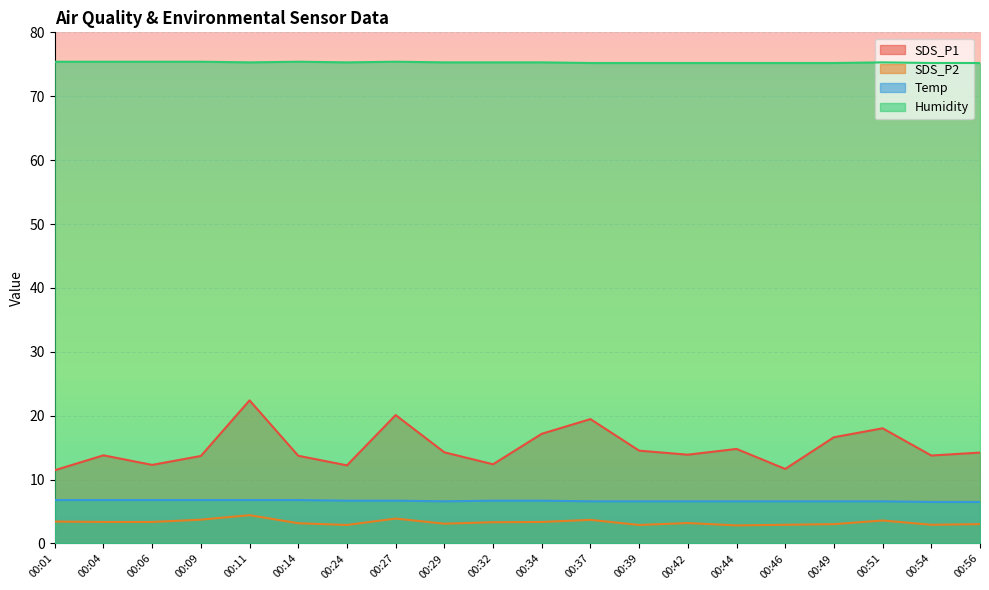

Reading left to right, list all the values displayed in this chart.

SDS_P1: 00:01=11.5	00:04=13.8	00:06=12.3	00:09=13.7	00:11=22.4	00:14=13.7	00:24=12.2	00:27=20.1	00:29=14.3	00:32=12.4	00:34=17.2	00:37=19.5	00:39=14.5	00:42=13.9	00:44=14.8	00:46=11.7	00:49=16.6	00:51=18.0	00:54=13.8	00:56=14.2
SDS_P2: 00:01=3.4	00:04=3.4	00:06=3.4	00:09=3.7	00:11=4.4	00:14=3.2	00:24=2.9	00:27=3.9	00:29=3.1	00:32=3.3	00:34=3.4	00:37=3.7	00:39=2.9	00:42=3.2	00:44=2.8	00:46=2.9	00:49=3.0	00:51=3.6	00:54=2.9	00:56=3.0
Temp: 00:01=6.8	00:04=6.8	00:06=6.8	00:09=6.8	00:11=6.8	00:14=6.8	00:24=6.7	00:27=6.7	00:29=6.6	00:32=6.7	00:34=6.7	00:37=6.6	00:39=6.6	00:42=6.6	00:44=6.6	00:46=6.6	00:49=6.6	00:51=6.6	00:54=6.5	00:56=6.5
Humidity: 00:01=75.4	00:04=75.4	00:06=75.4	00:09=75.4	00:11=75.3	00:14=75.4	00:24=75.3	00:27=75.4	00:29=75.3	00:32=75.3	00:34=75.3	00:37=75.2	00:39=75.2	00:42=75.2	00:44=75.2	00:46=75.2	00:49=75.2	00:51=75.3	00:54=75.2	00:56=75.2